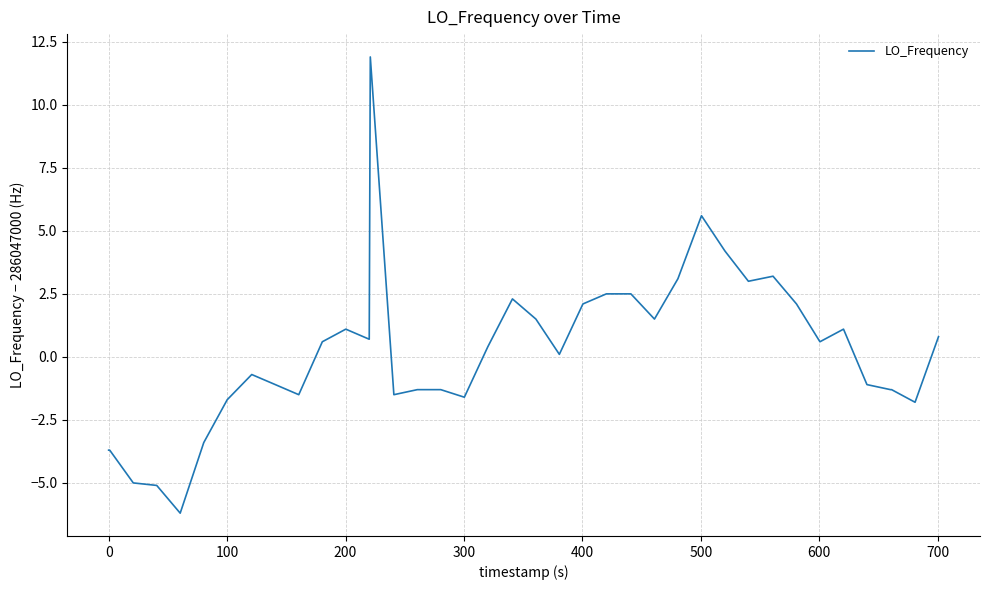

What is the difference between the maximum and minimum values?

18.1